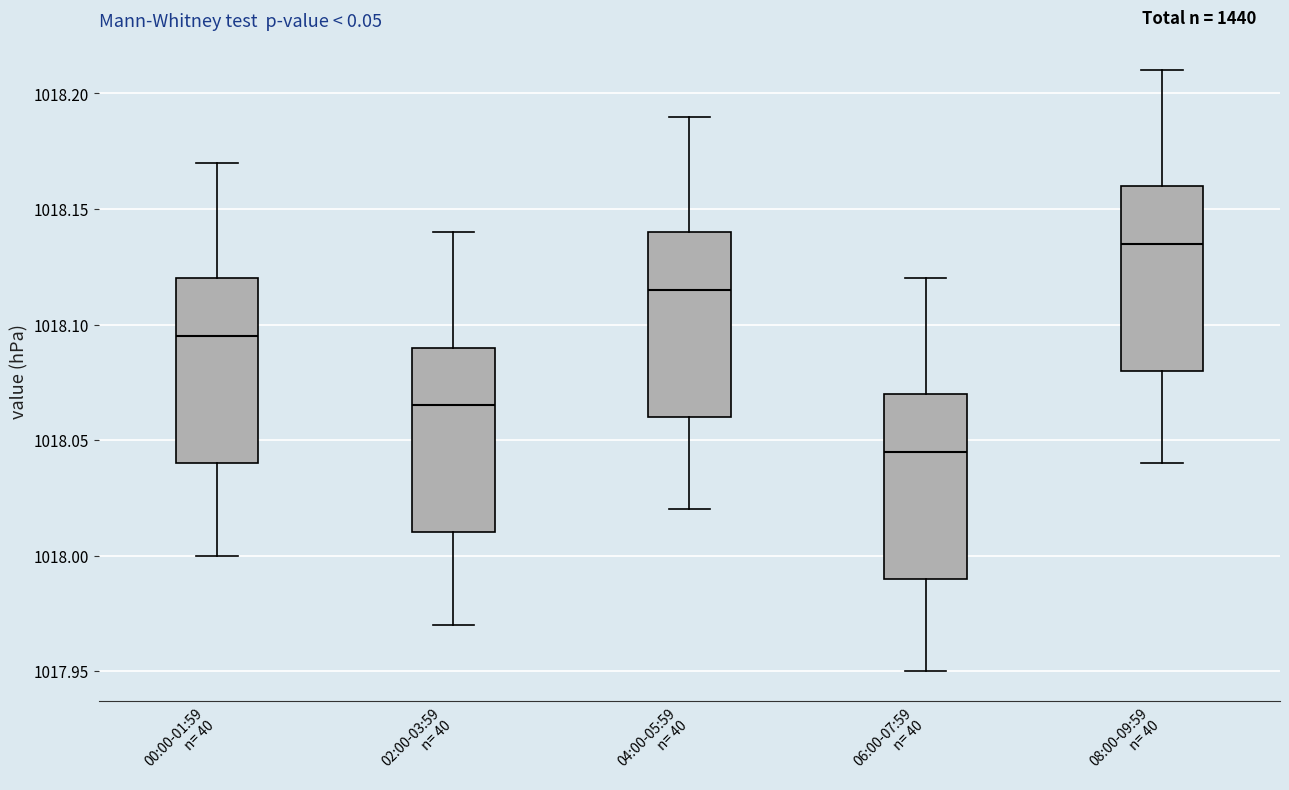

Reading left to right, transcribe this box plot: for each box, give where its median line is, the range the box spans, and where its two whiskers end, as read against the y-axis. The values are not printed on the chart, so give them approximately, as read against the axis.

00:00-01:59 n= 40: median 1018.095, box 1018.040 to 1018.120, whiskers 1018.000 to 1018.170
02:00-03:59 n= 40: median 1018.065, box 1018.010 to 1018.090, whiskers 1017.970 to 1018.140
04:00-05:59 n= 40: median 1018.115, box 1018.060 to 1018.140, whiskers 1018.020 to 1018.190
06:00-07:59 n= 40: median 1018.045, box 1017.990 to 1018.070, whiskers 1017.950 to 1018.120
08:00-09:59 n= 40: median 1018.135, box 1018.080 to 1018.160, whiskers 1018.040 to 1018.210